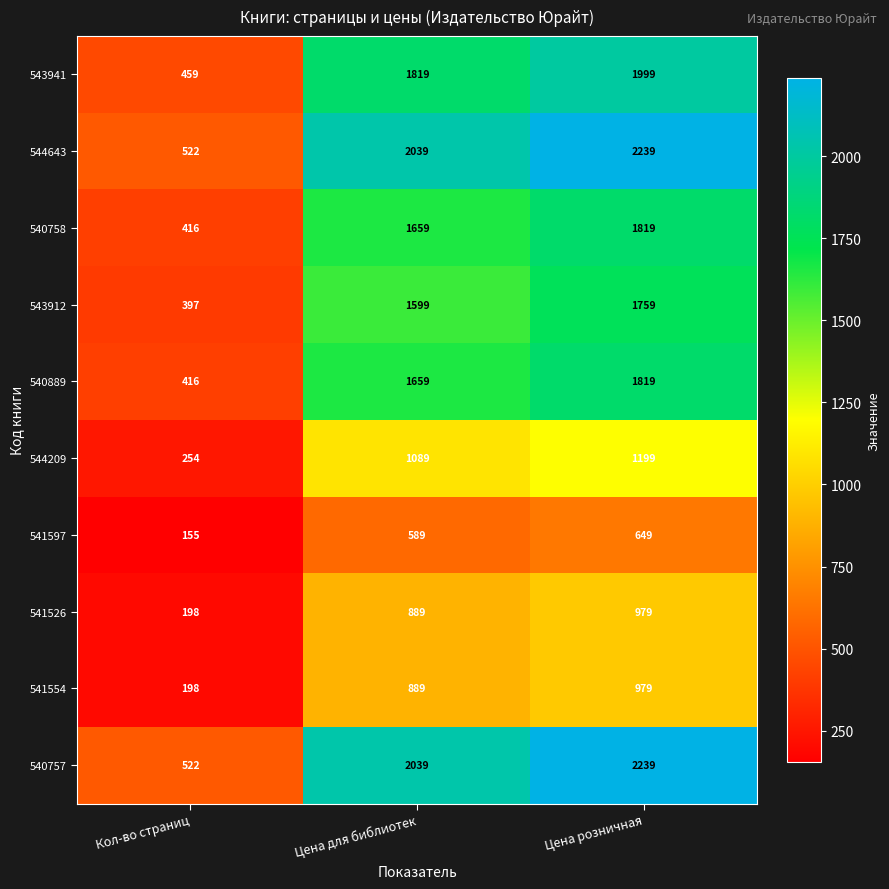

What is the lowest value of the 540758 series?

416